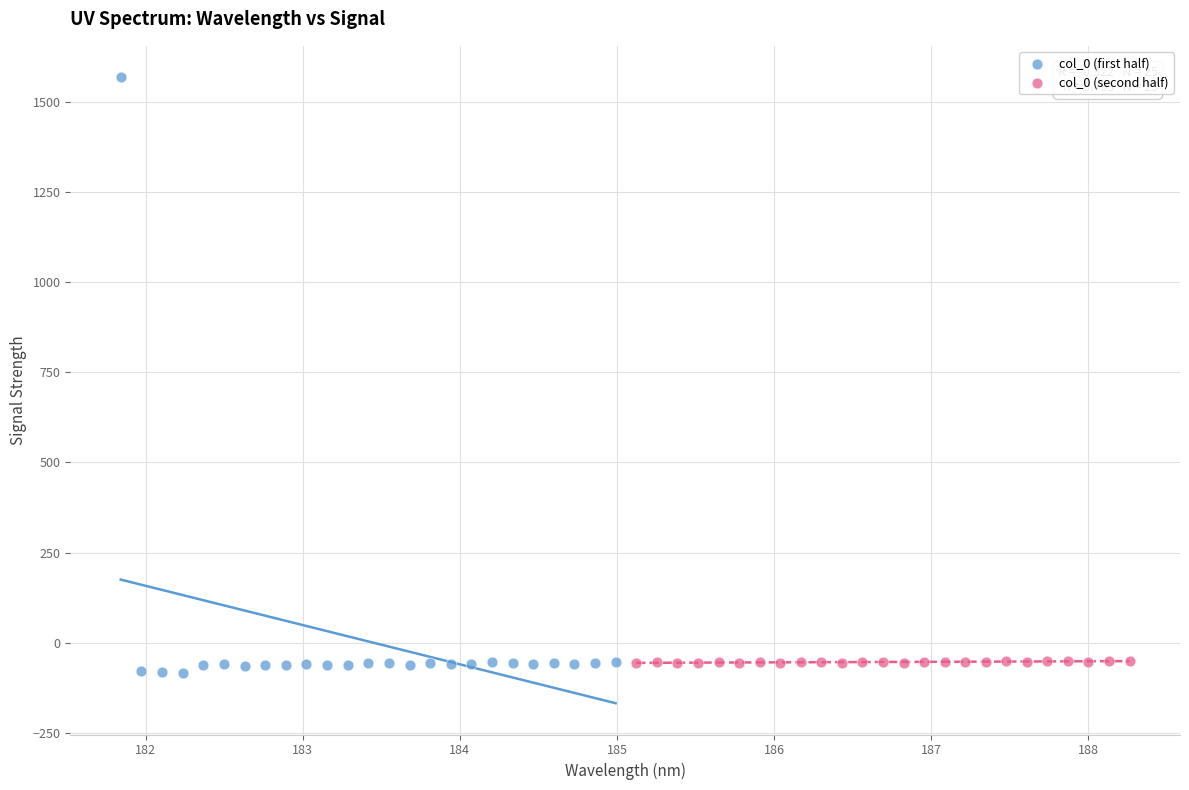

Which series reaches the maximum Y coordinate?

col_0 (first half)